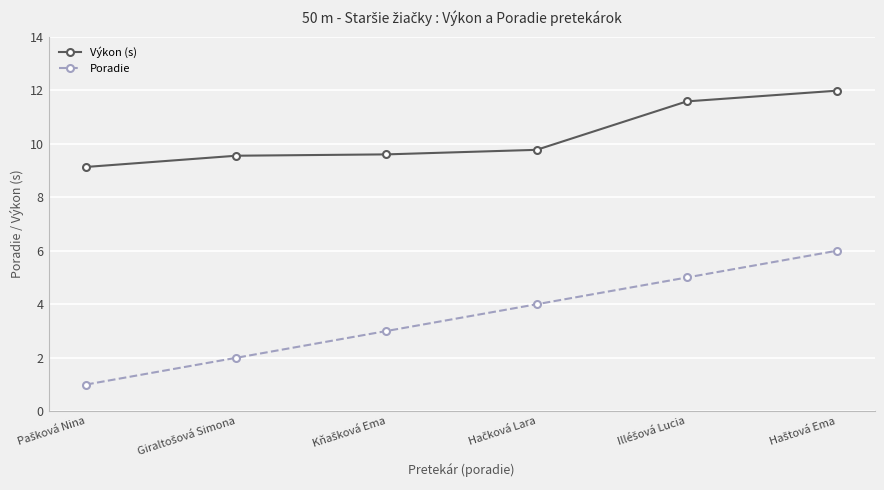

True or false: Poradie and Výkon (s) cross at least once.

False